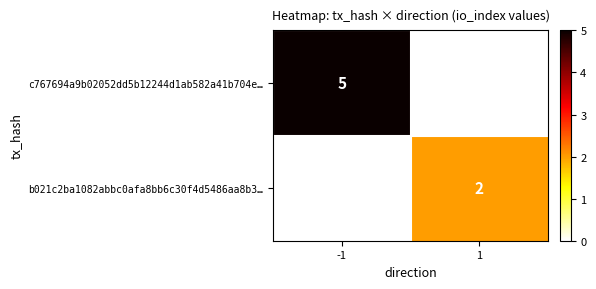

Count the number of categories in the chart.

2